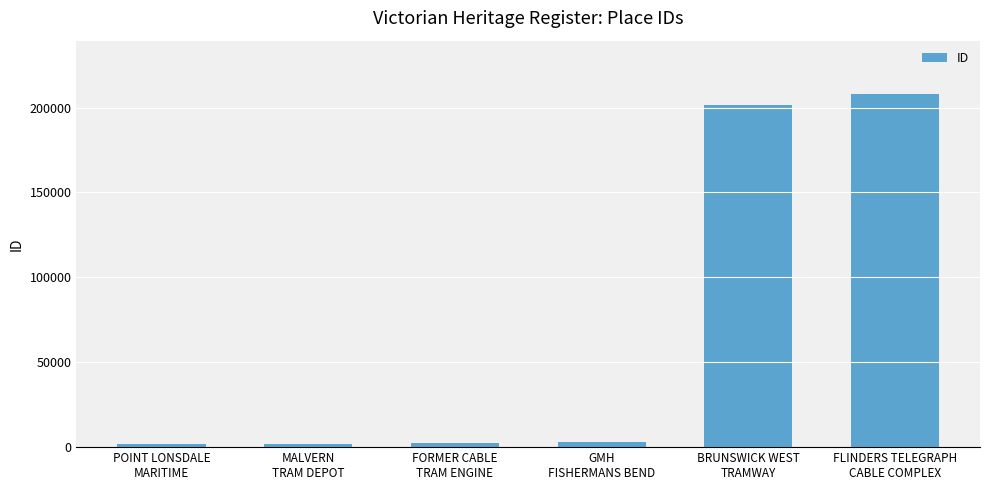

At which label is the value closest to 104950?

BRUNSWICK WEST
TRAMWAY